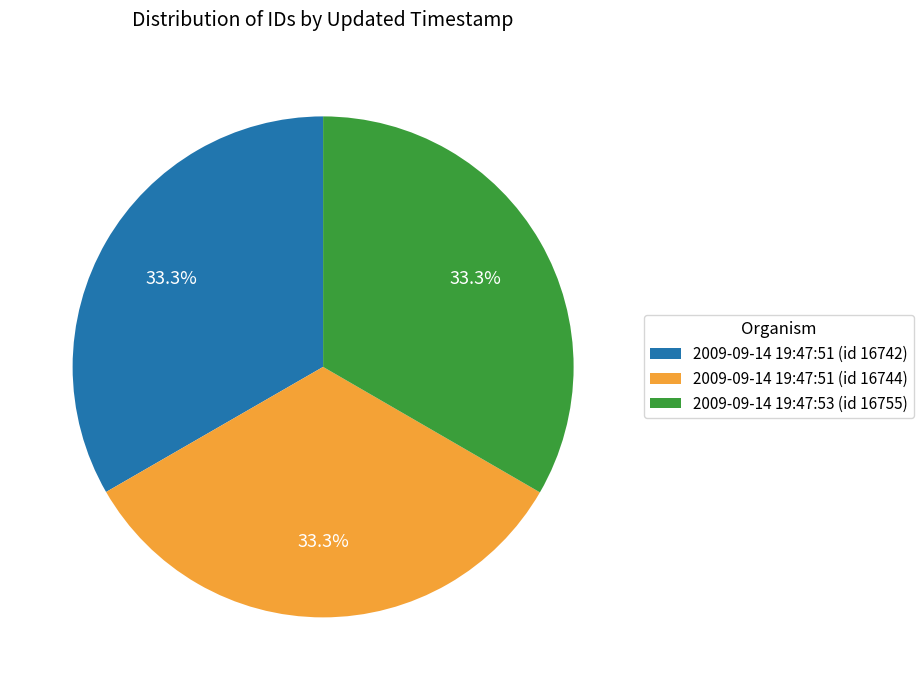

What is the total percentage of 2009-09-14 19:47:51 (id 16742) and 2009-09-14 19:47:51 (id 16744)?

66.7%